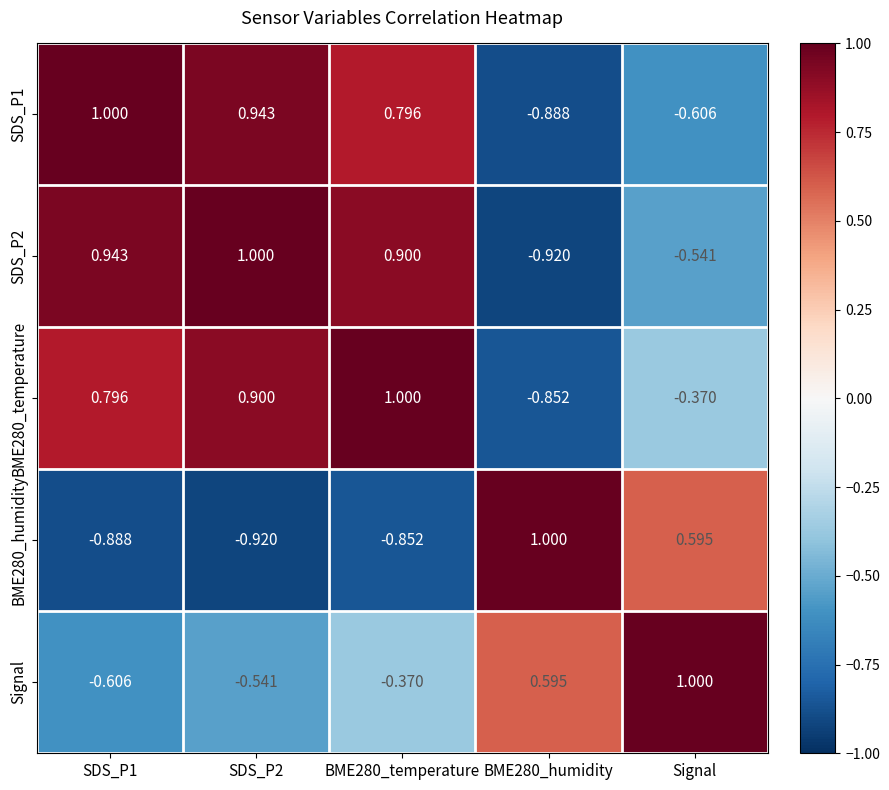

How many distinct data groups are displayed?

5